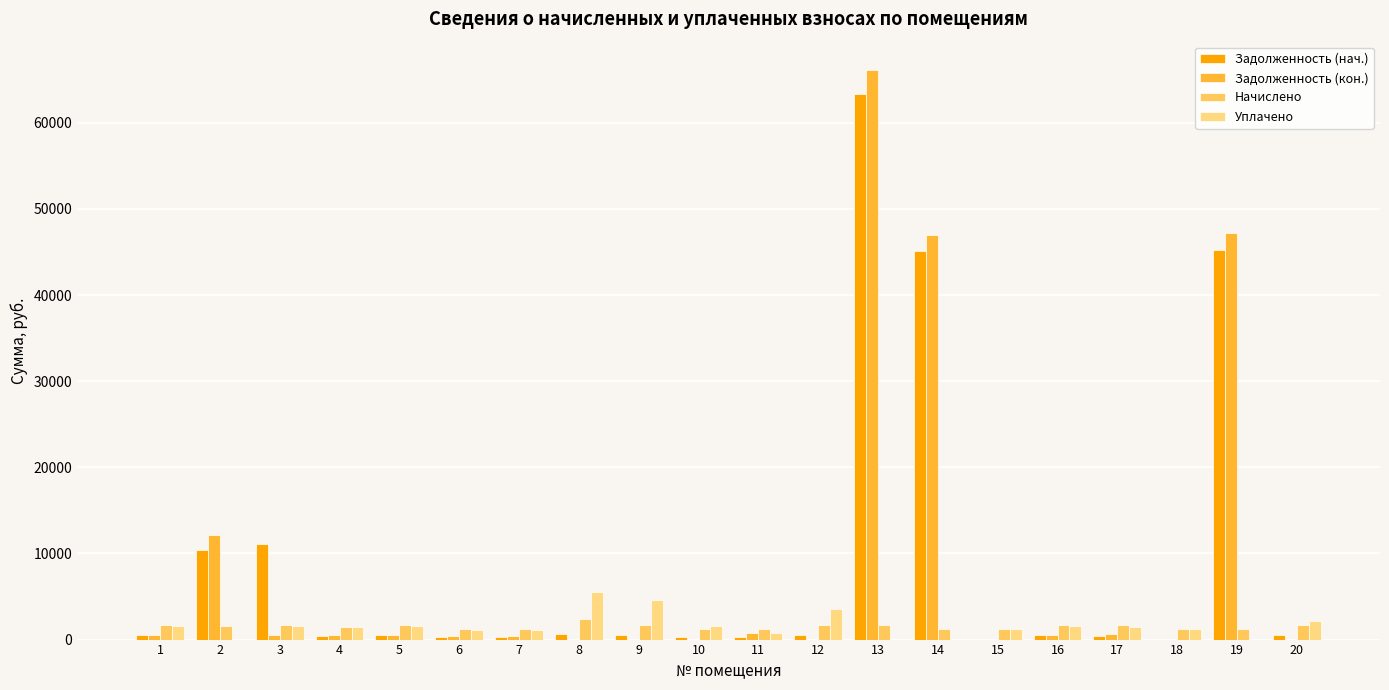

Are the bars grouped side by side (vs. stacked)?

Yes